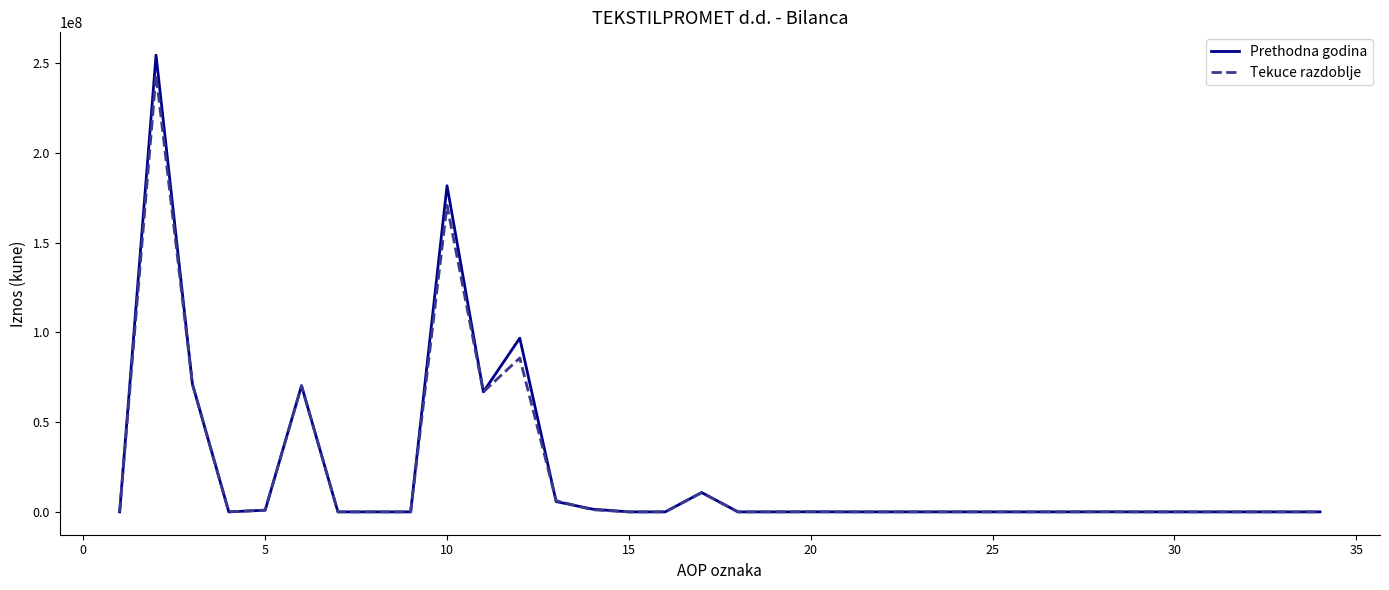

What is the greatest value displayed?

254373194